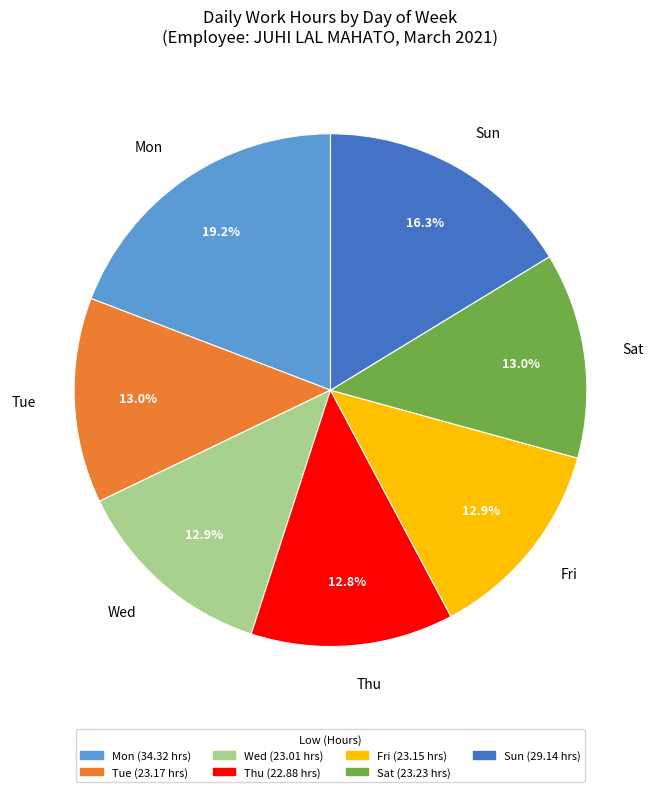

Is there any slice that represents more than half of the pie?

No